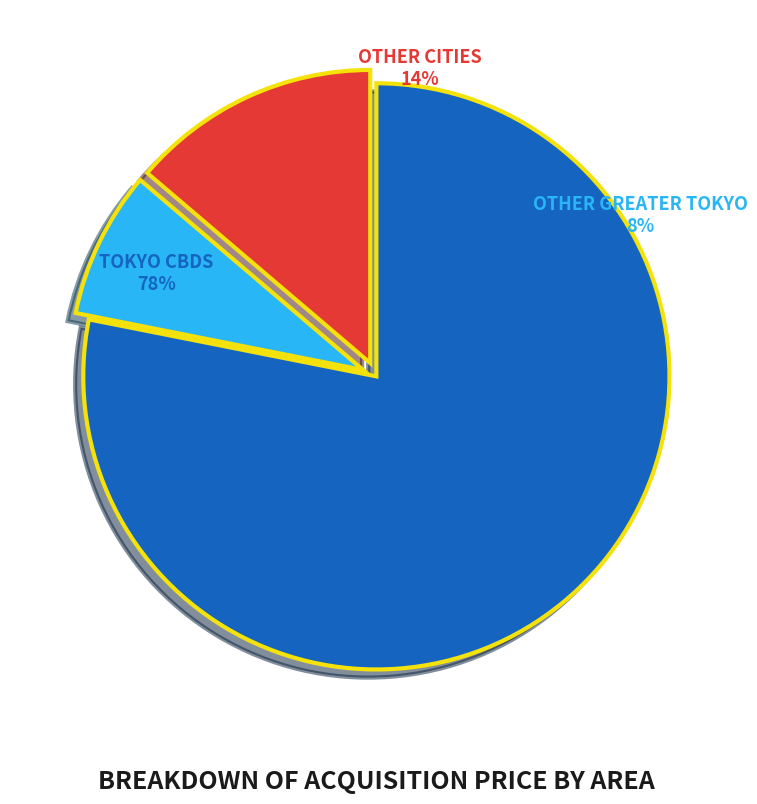

What is the ratio of the value at Other Greater Tokyo to the value at Tokyo CBDs?

0.1